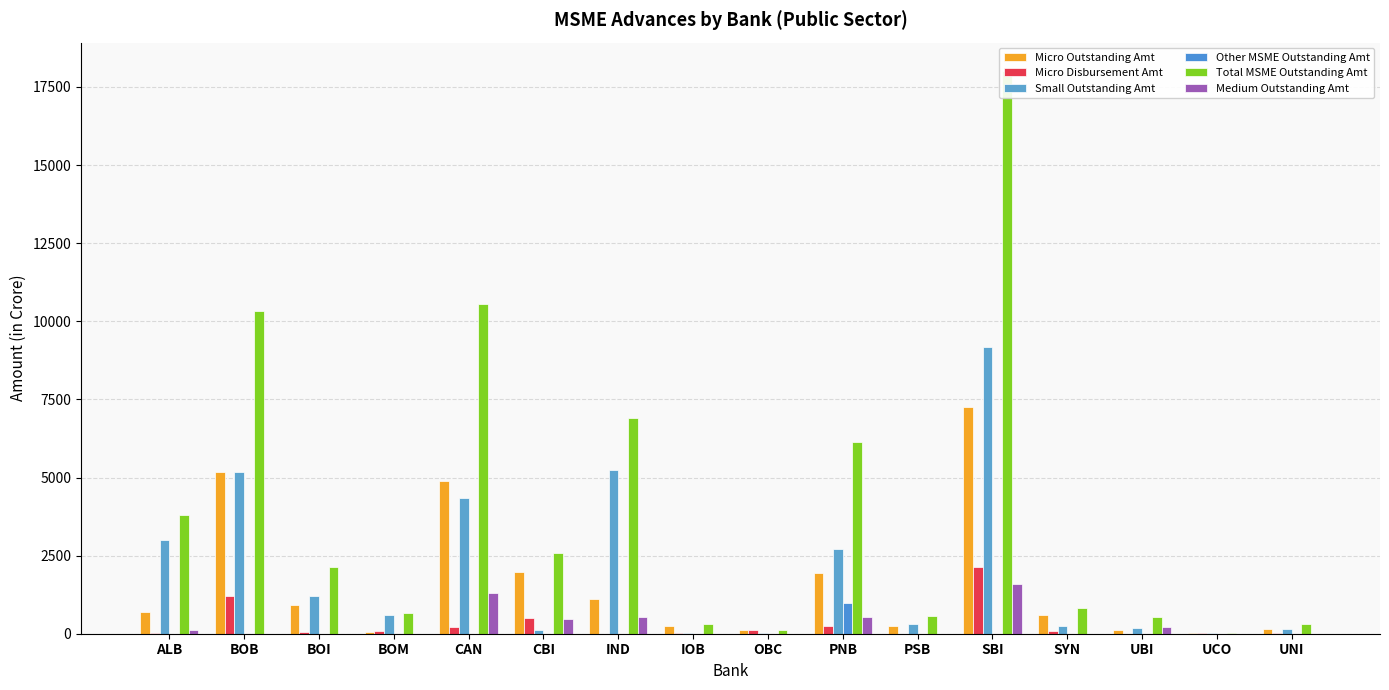

What is the sum of the Micro Disbursement Amt values at SYN and BOM?

154.6